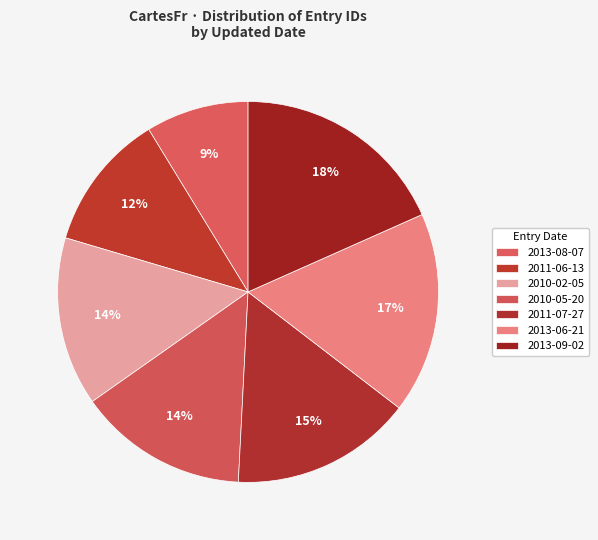

How many slices are in this pie chart?

7